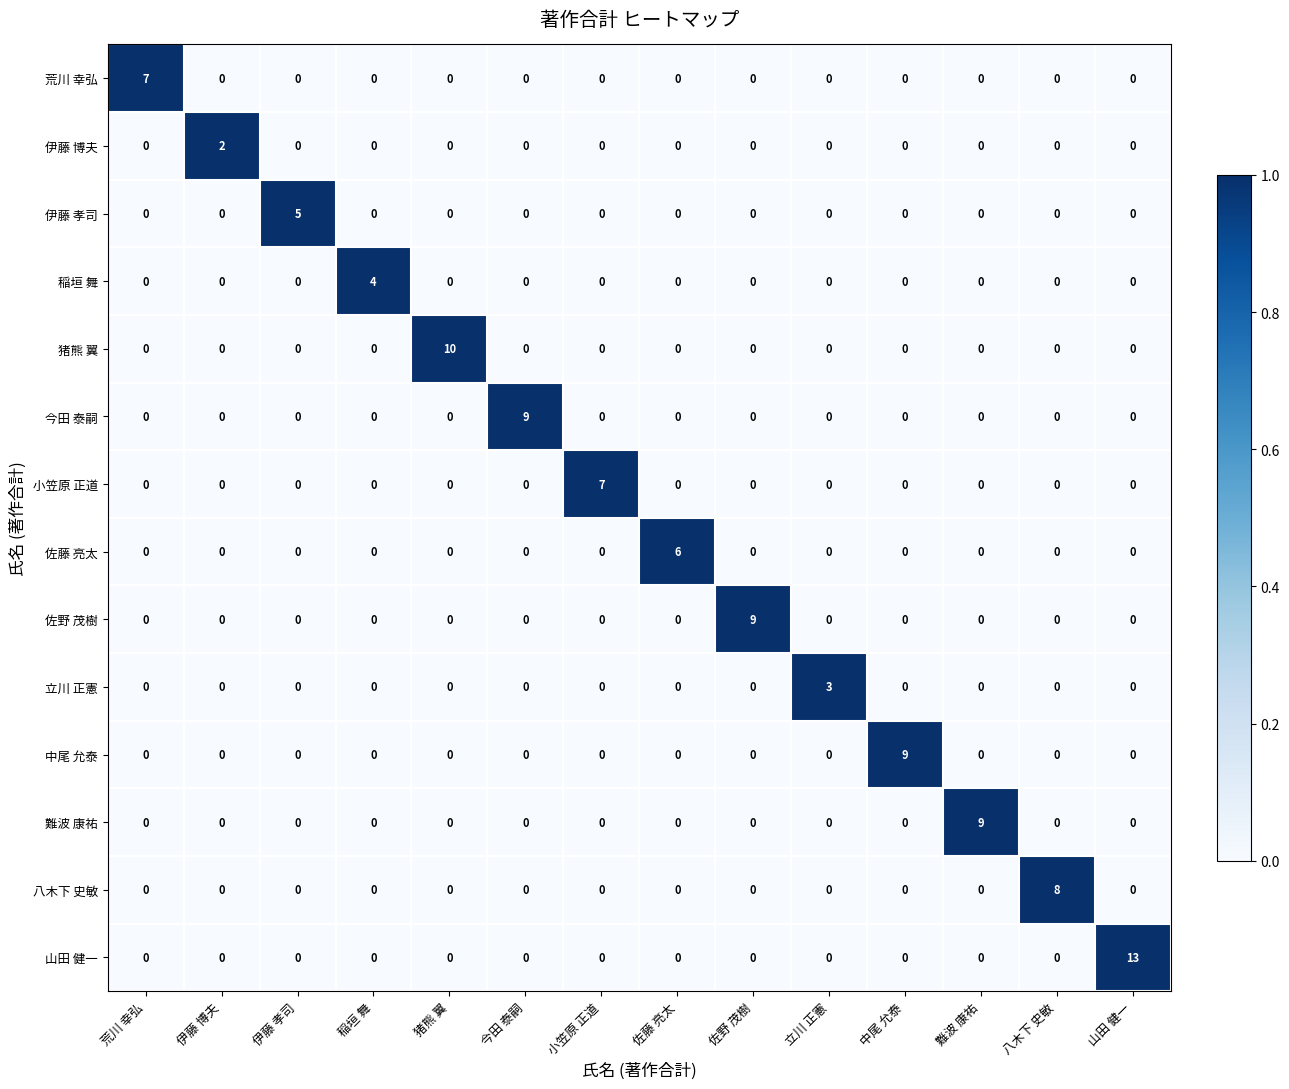

Count the 伊藤 博夫 values in the range 0 to 1.

13